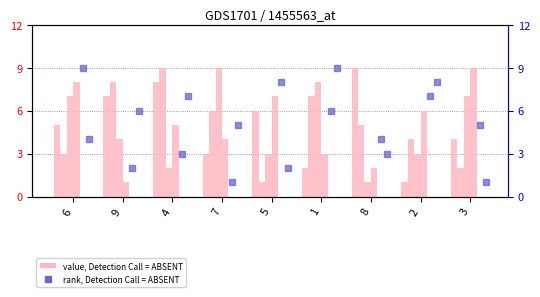

What is the approximate value of rank, col_6 at 7?

5